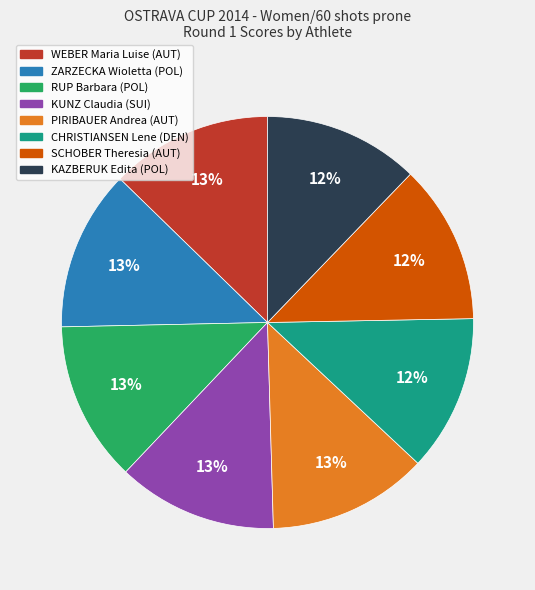

True or false: SCHOBER Theresia (AUT) accounts for 7% of the total.

False